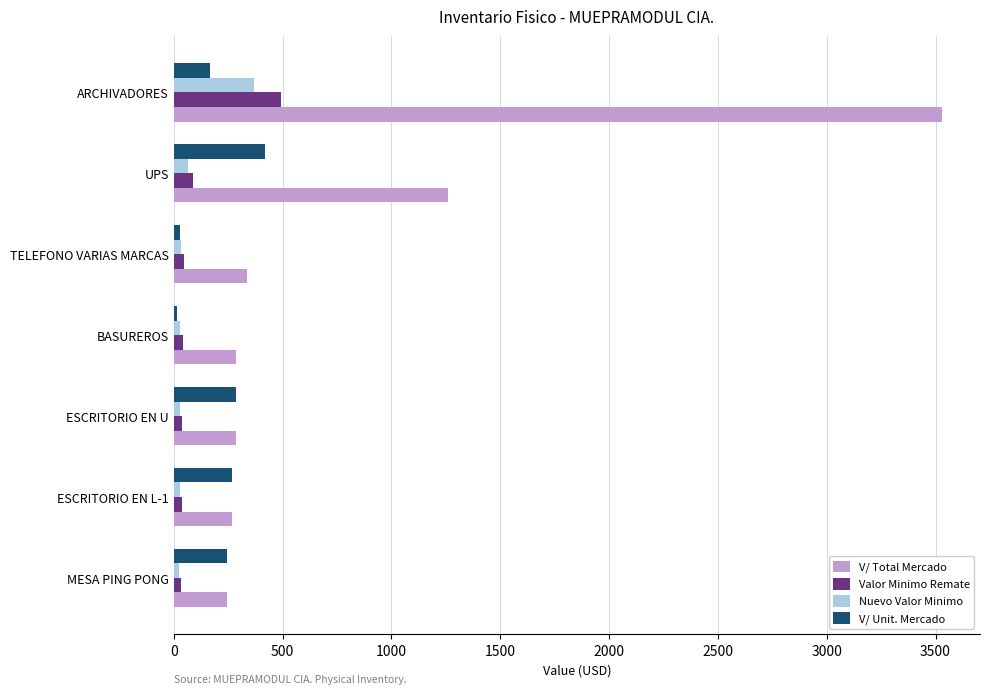

What is the difference between the maximum and minimum values in the V/ Total Mercado series?

3283.0